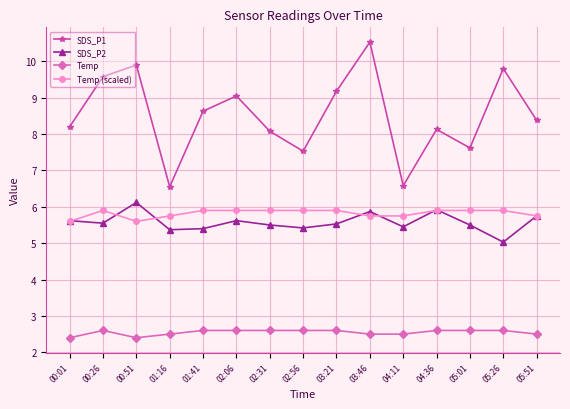

What is the highest value of the SDS_P1 series?

10.5